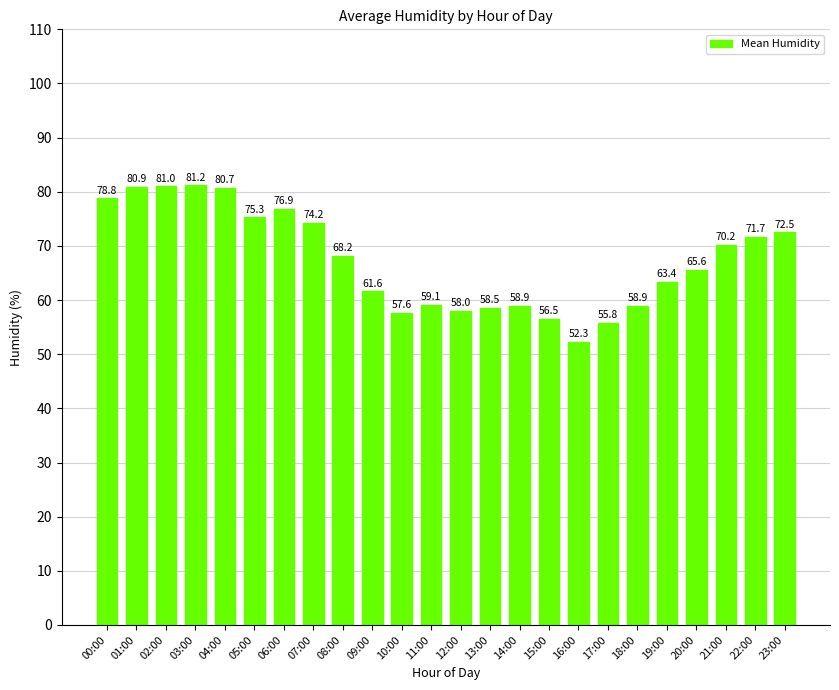

What is the sum of all values?

1617.8